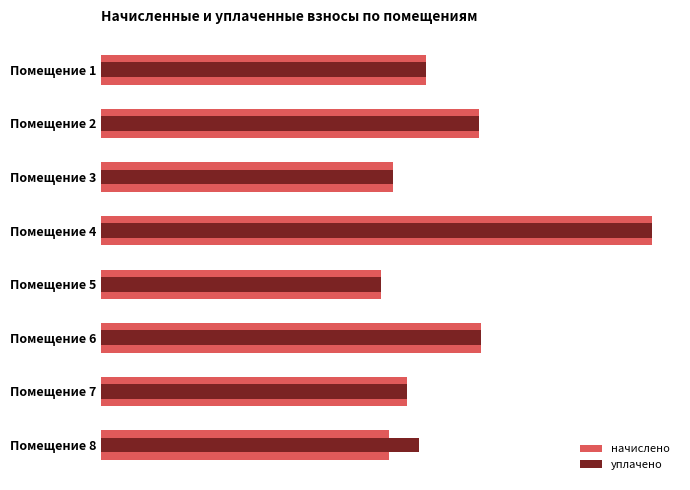

Is it true that начислено equals 5644.8 at Помещение 1?

True